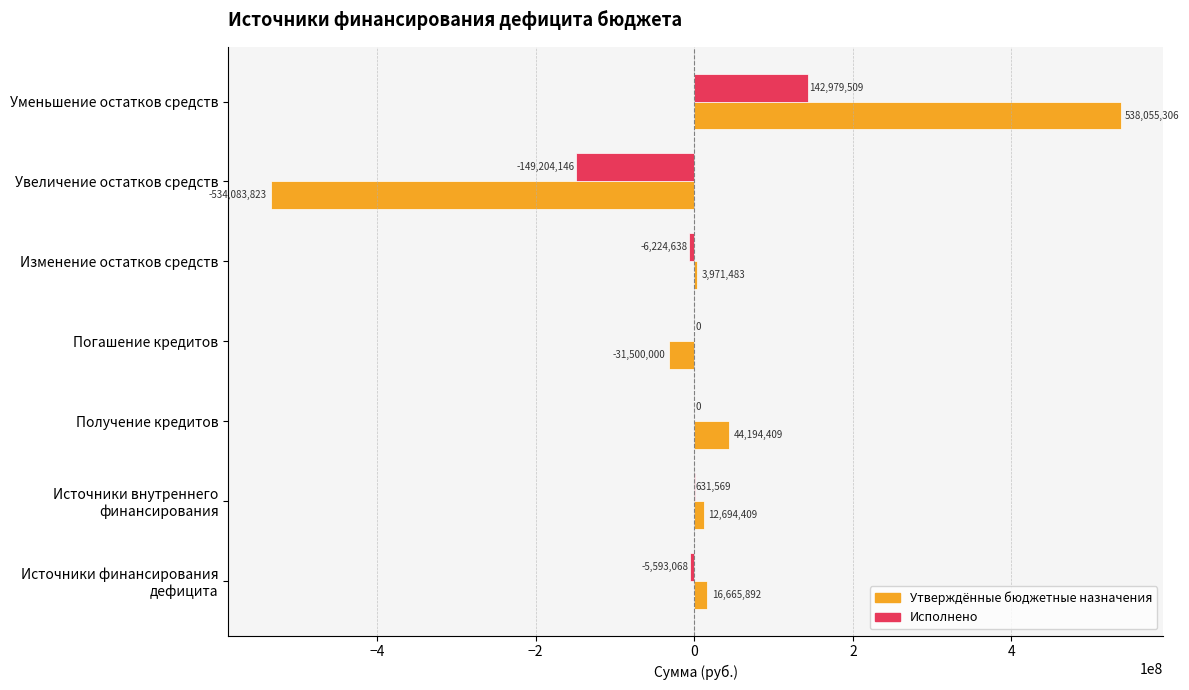

What are all the series names shown in the legend?

Утверждённые бюджетные назначения, Исполнено